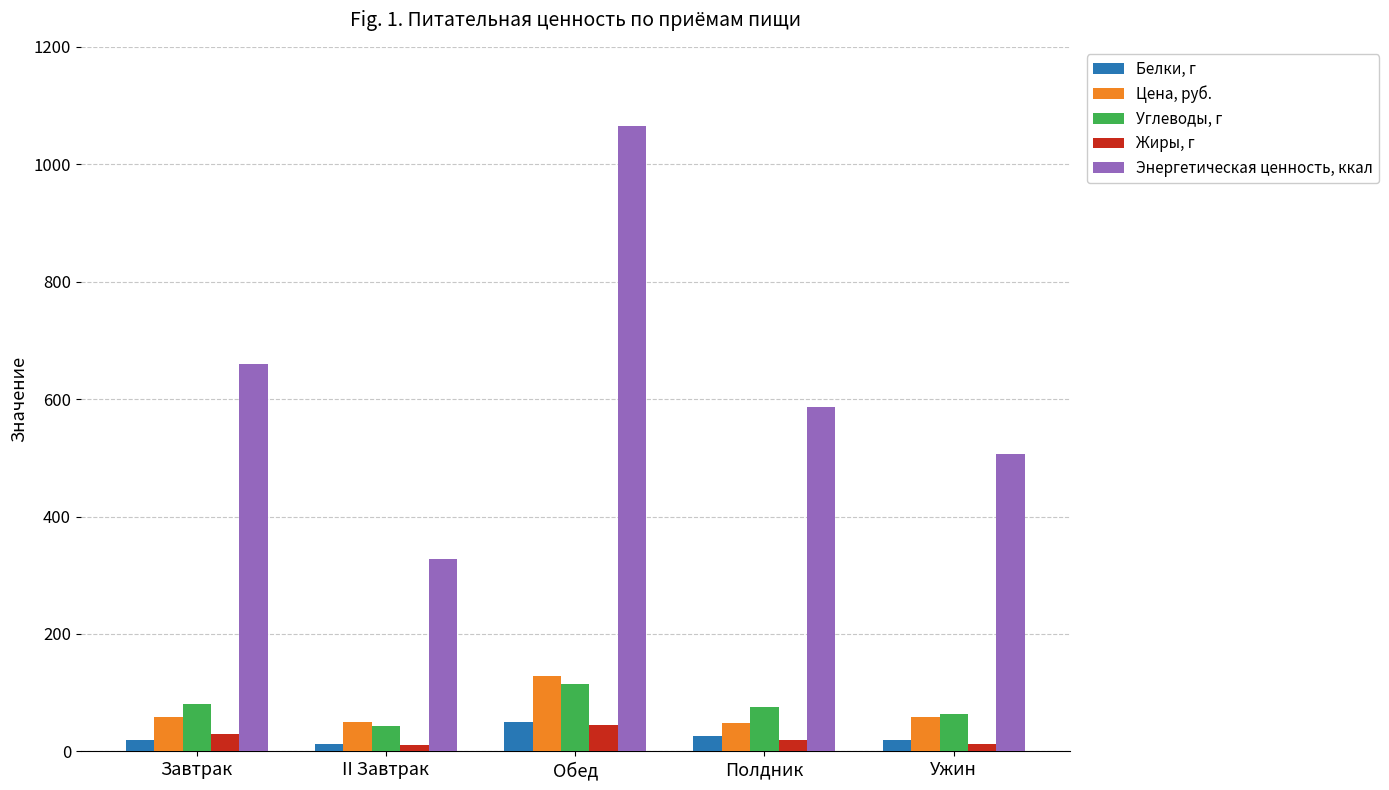

What is the label of the 4th bar from the right?

II Завтрак